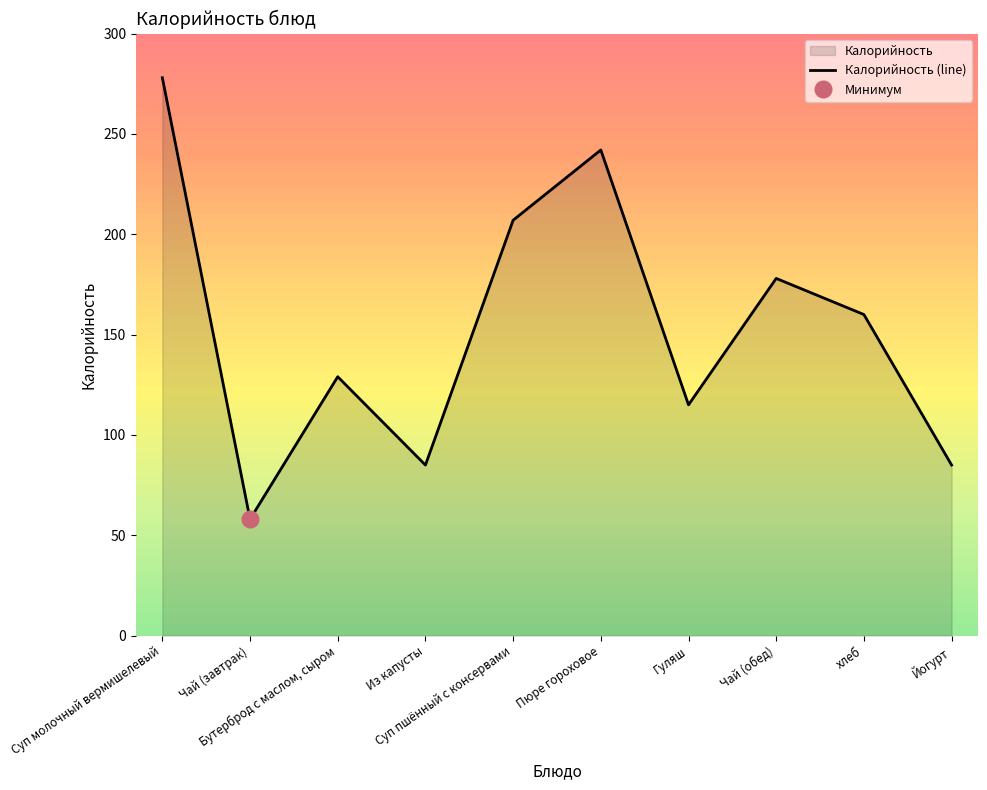

What is the difference between the maximum and second lowest values?

193